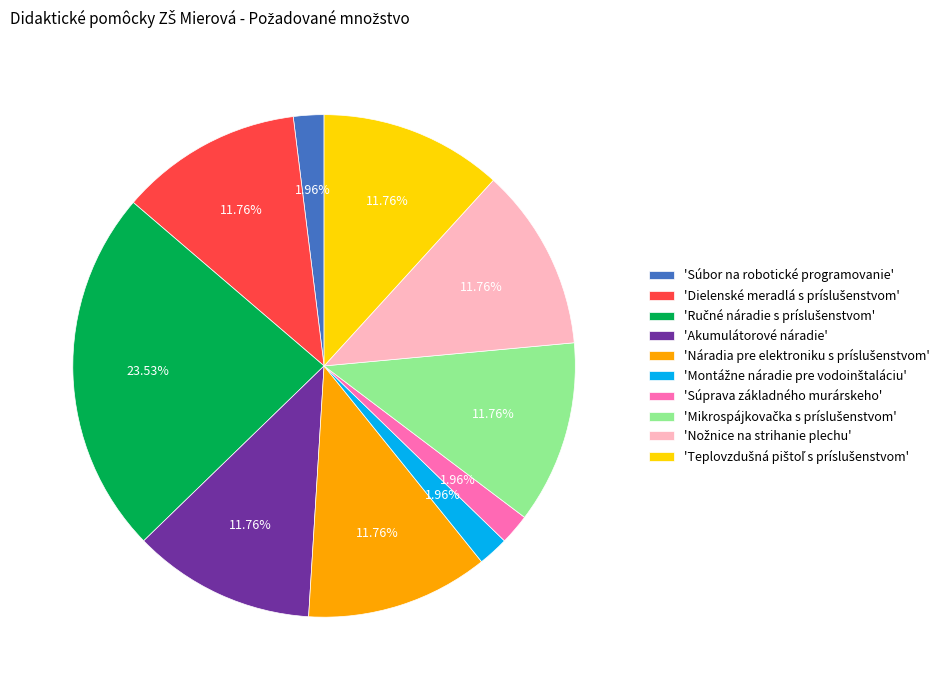

To the nearest percent, what is the difference between the largest and smallest slice percentages?

22%